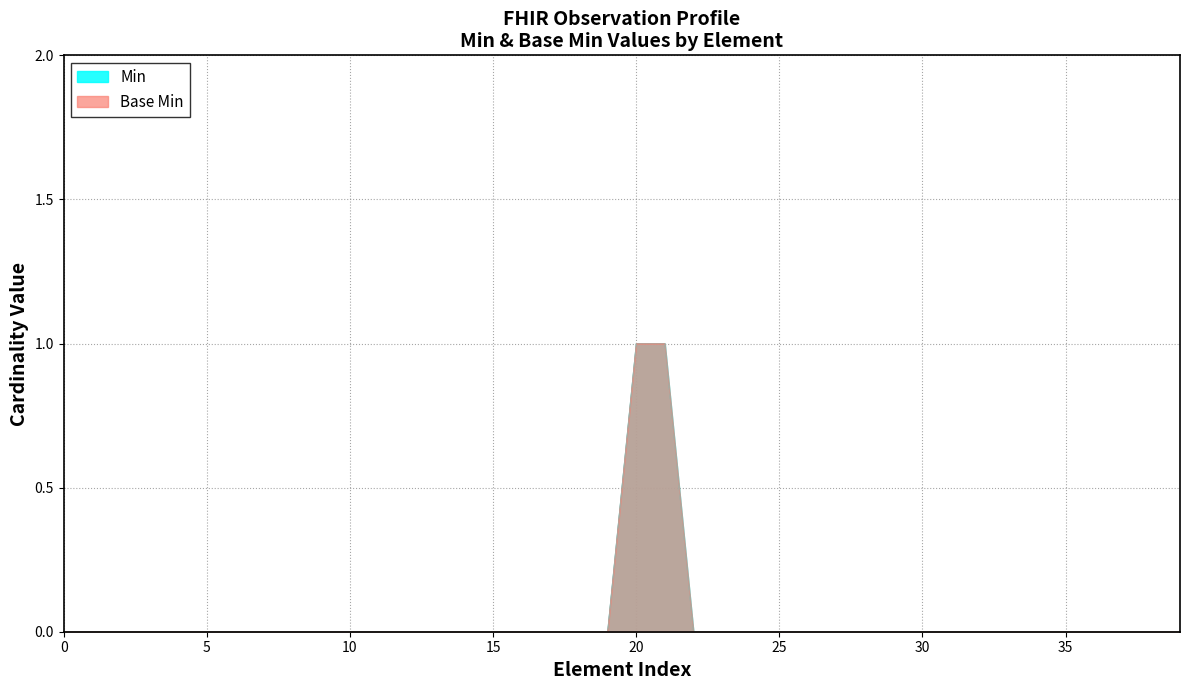

What is the label of the 15th point from the right?

25